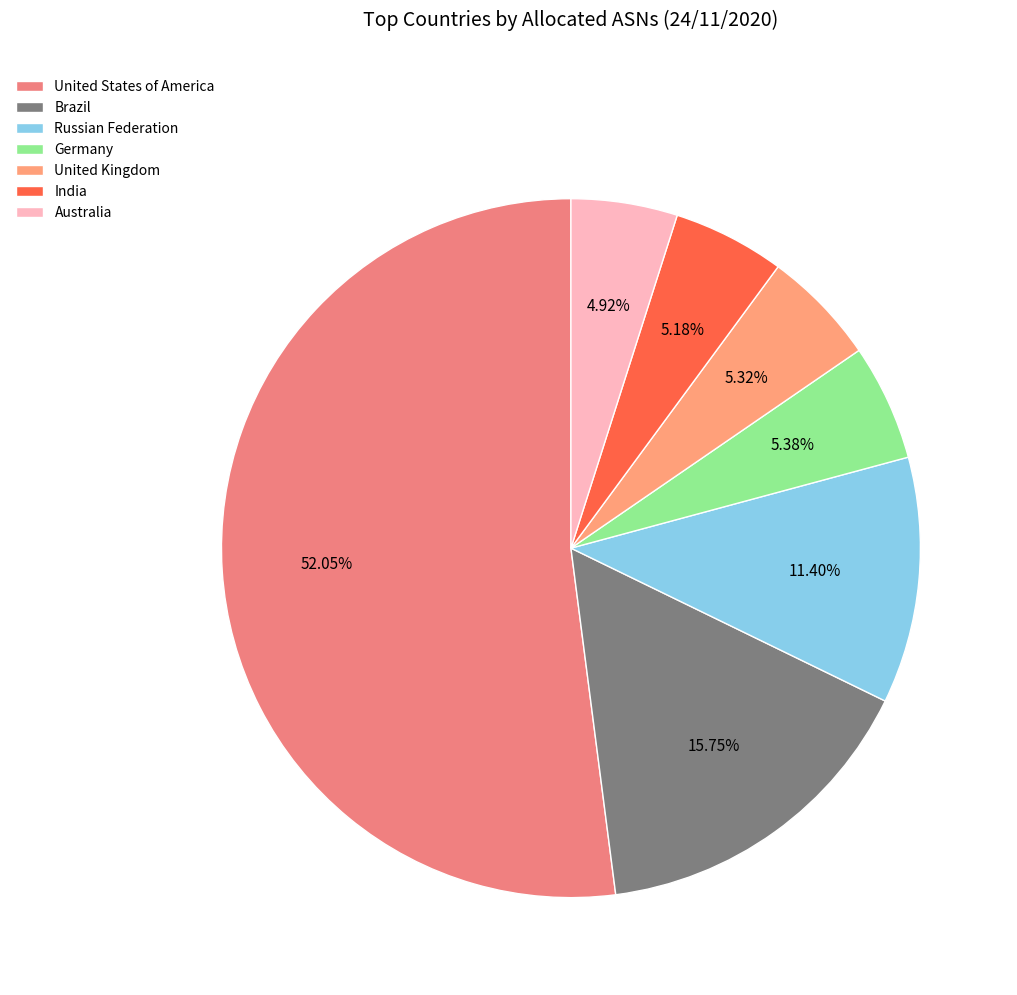

How many slices are in this pie chart?

7